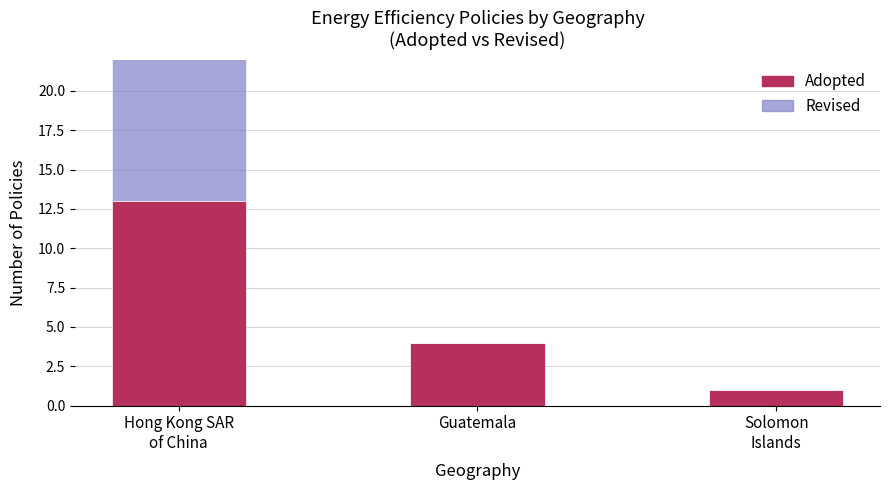

How many bars are there in total?

6